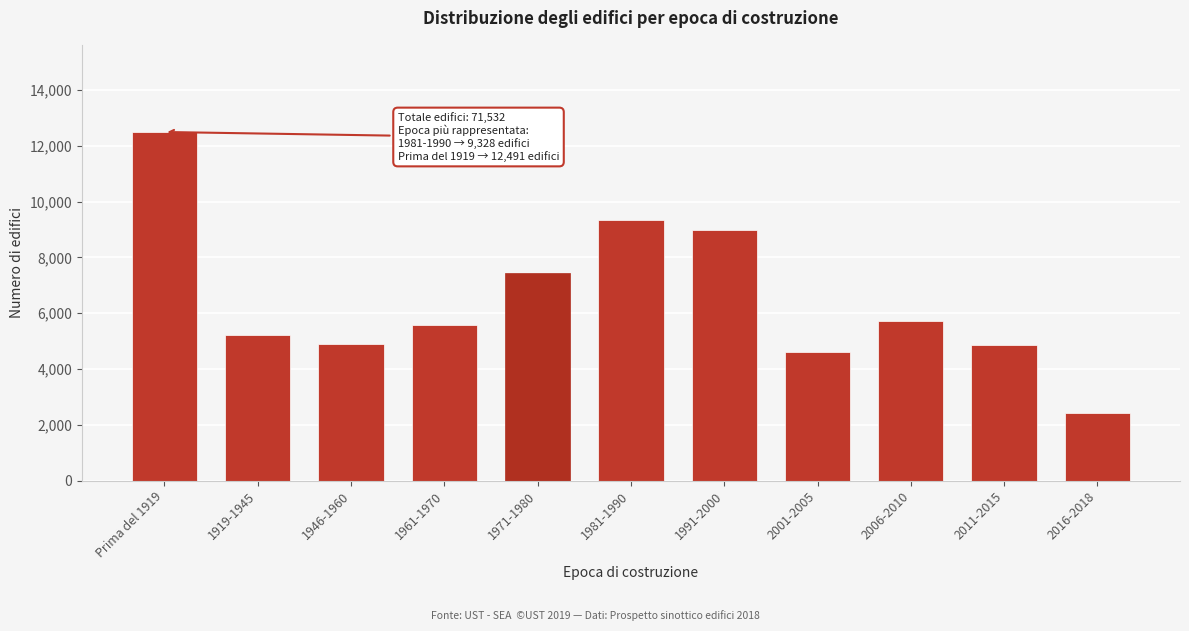

Which category has the highest value across all series?

Prima del 1919